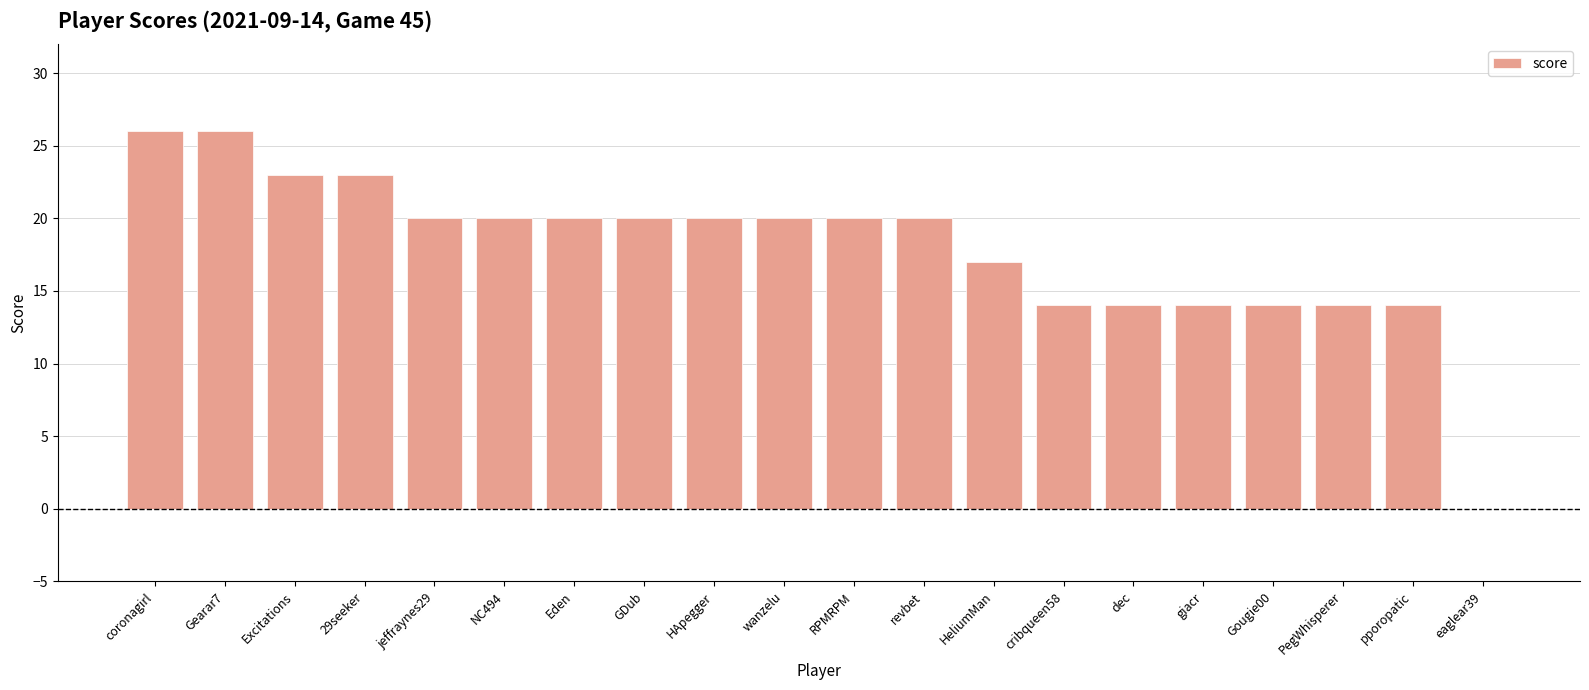

Read the value at wanzelu, to the nearest 10.

20